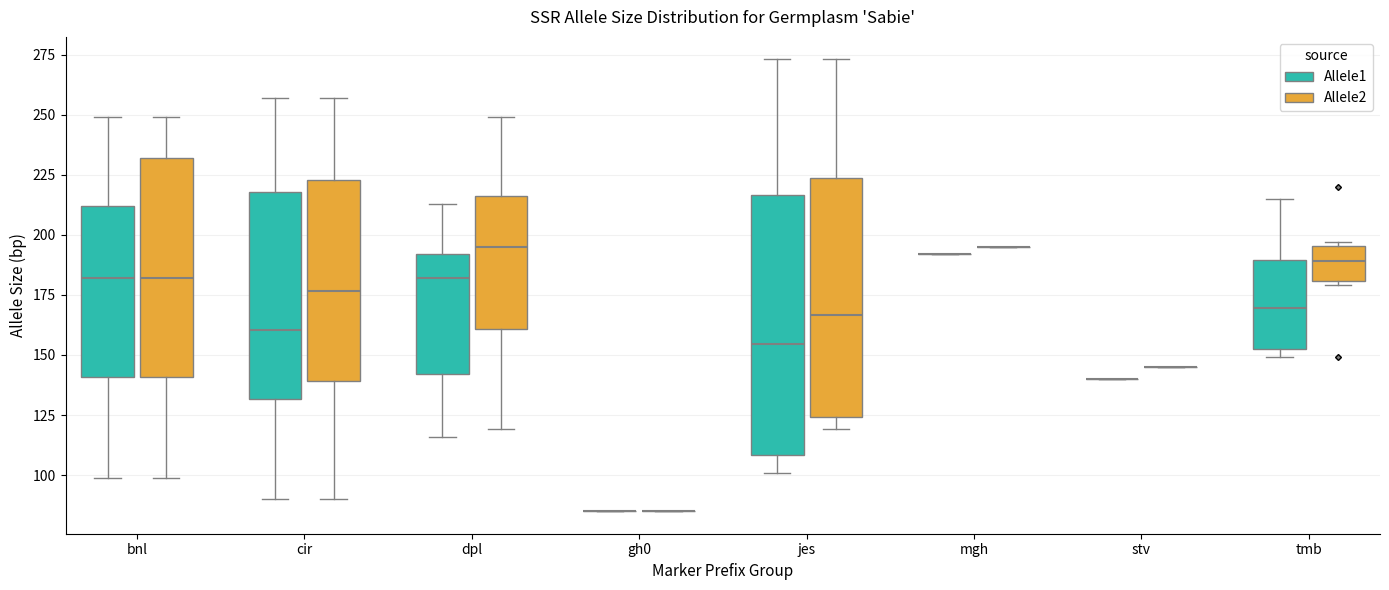

Reading left to right, transcribe this box plot: for each box, give where its median line is, the range the box spans, and where its two whiskers end, as read against the y-axis. The values are not printed on the chart, so give them approximately, as read against the axis.

bnl (Allele1): median 180, box 140 to 210, whiskers 100 to 250
bnl (Allele2): median 180, box 140 to 230, whiskers 100 to 250
cir (Allele1): median 160, box 130 to 220, whiskers 90 to 255
cir (Allele2): median 175, box 140 to 225, whiskers 90 to 255
dpl (Allele1): median 180, box 140 to 190, whiskers 115 to 215
dpl (Allele2): median 195, box 160 to 215, whiskers 120 to 250
gh0 (Allele1): box collapsed to a line at 85, whiskers 85 to 85
gh0 (Allele2): box collapsed to a line at 85, whiskers 85 to 85
jes (Allele1): median 155, box 110 to 215, whiskers 100 to 275
jes (Allele2): median 165, box 125 to 225, whiskers 120 to 275
mgh (Allele1): box collapsed to a line at 190, whiskers 190 to 190
mgh (Allele2): box collapsed to a line at 195, whiskers 195 to 195
stv (Allele1): box collapsed to a line at 140, whiskers 140 to 140
stv (Allele2): box collapsed to a line at 145, whiskers 145 to 145
tmb (Allele1): median 170, box 155 to 190, whiskers 150 to 215
tmb (Allele2): median 190, box 180 to 195, whiskers 180 (just below the box's lower edge) to 195